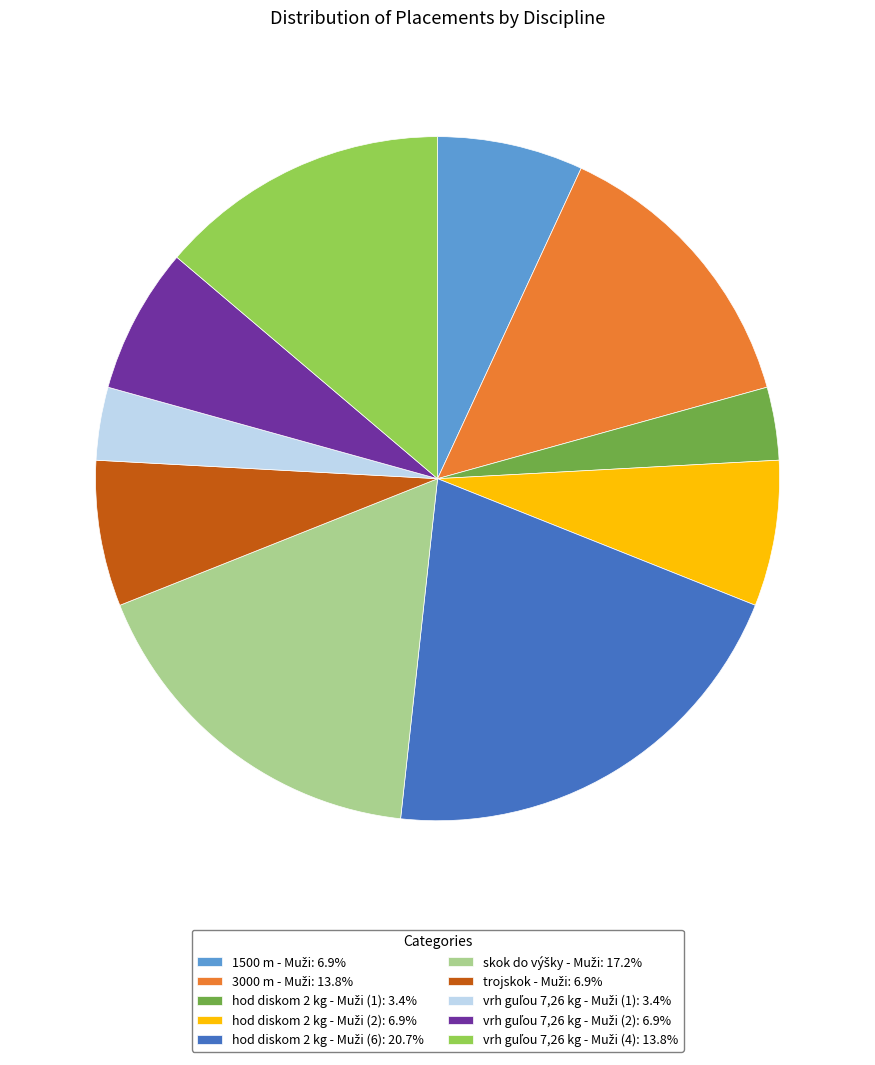

Does any single category account for the majority?

No